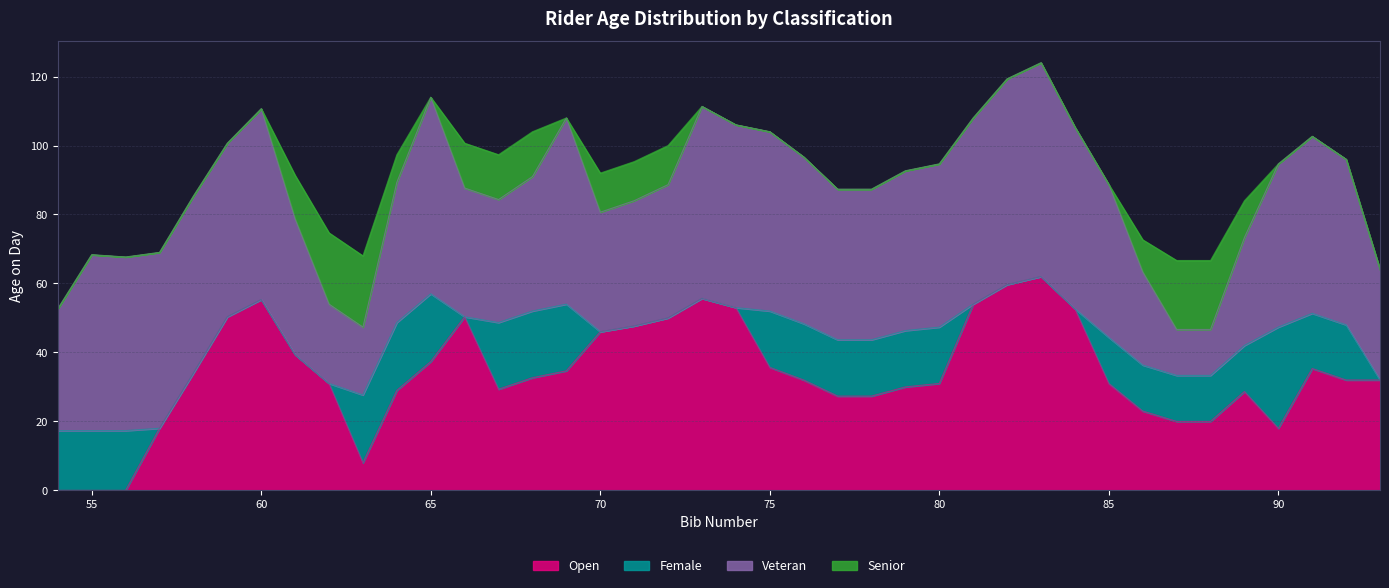

The value of Open at 80 is 10.3. True or false?

False